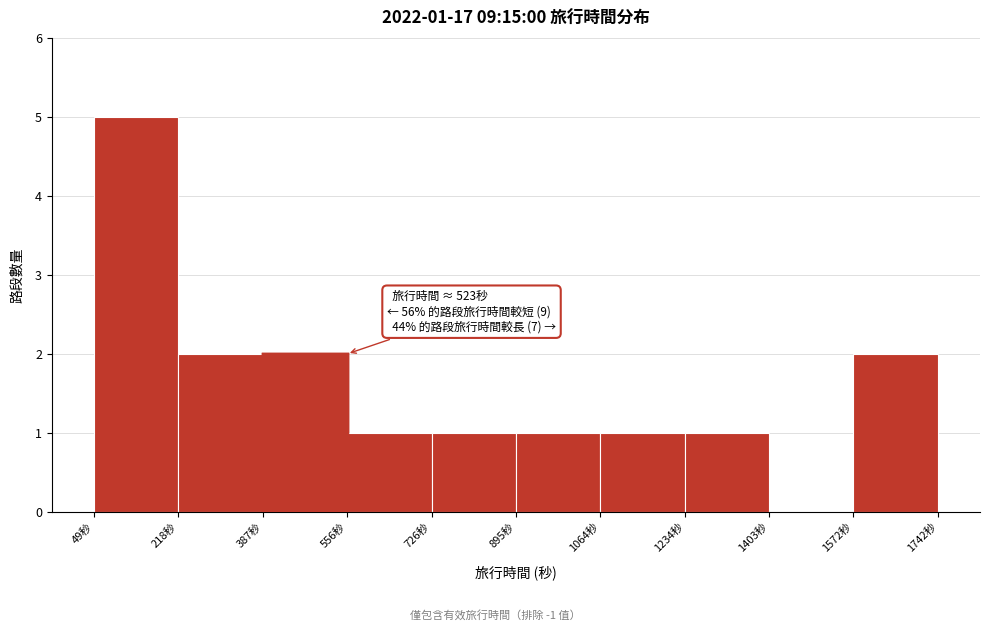

Over which range of the x-axis is the bar tallest?

40 to 220